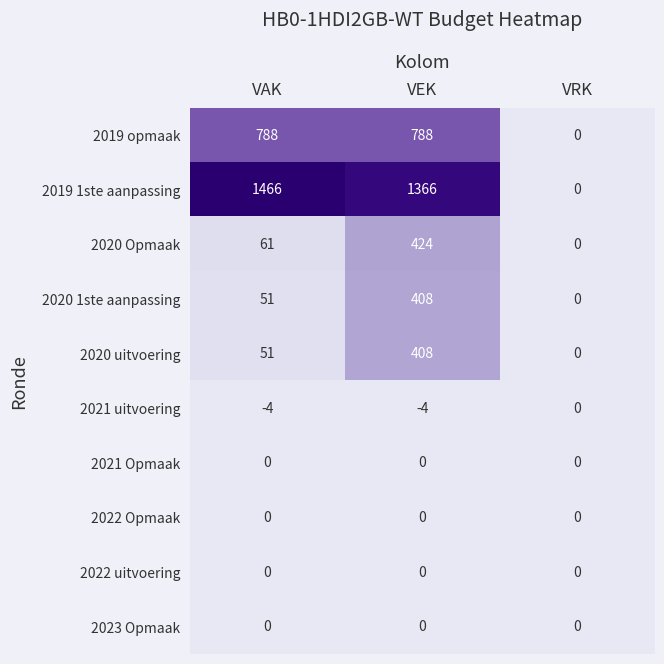

Which series has the widest spread of values?

2019 1ste aanpassing